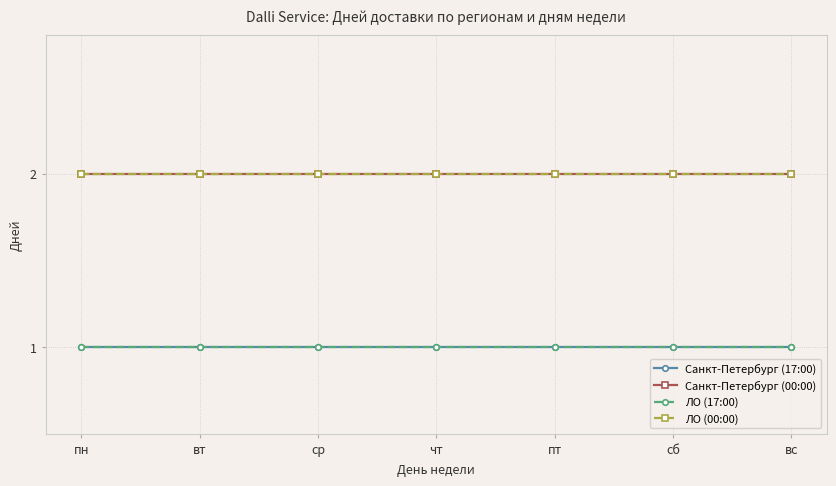

What is the lowest value of the ЛО (17:00) series?

1